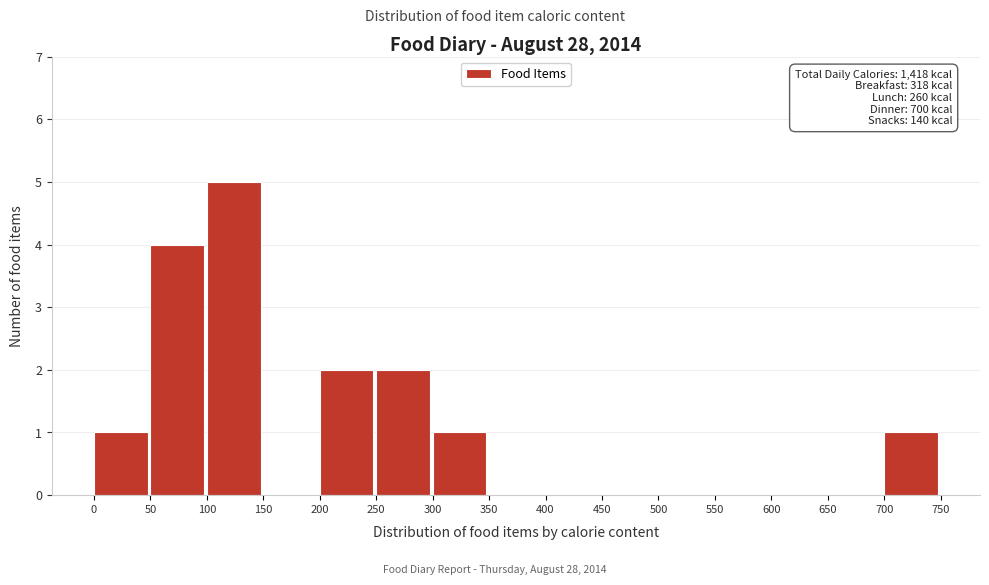

Over which range of the x-axis is the bar tallest?

100 to 150